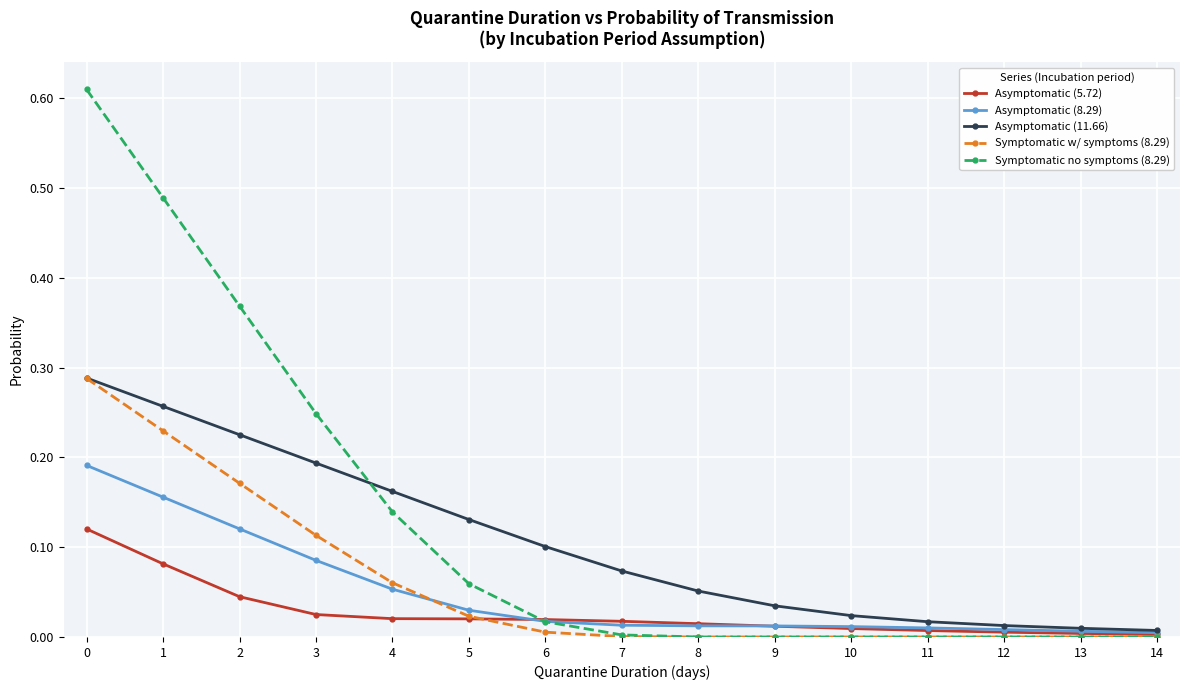

What is the total value across all series at 3?

0.7